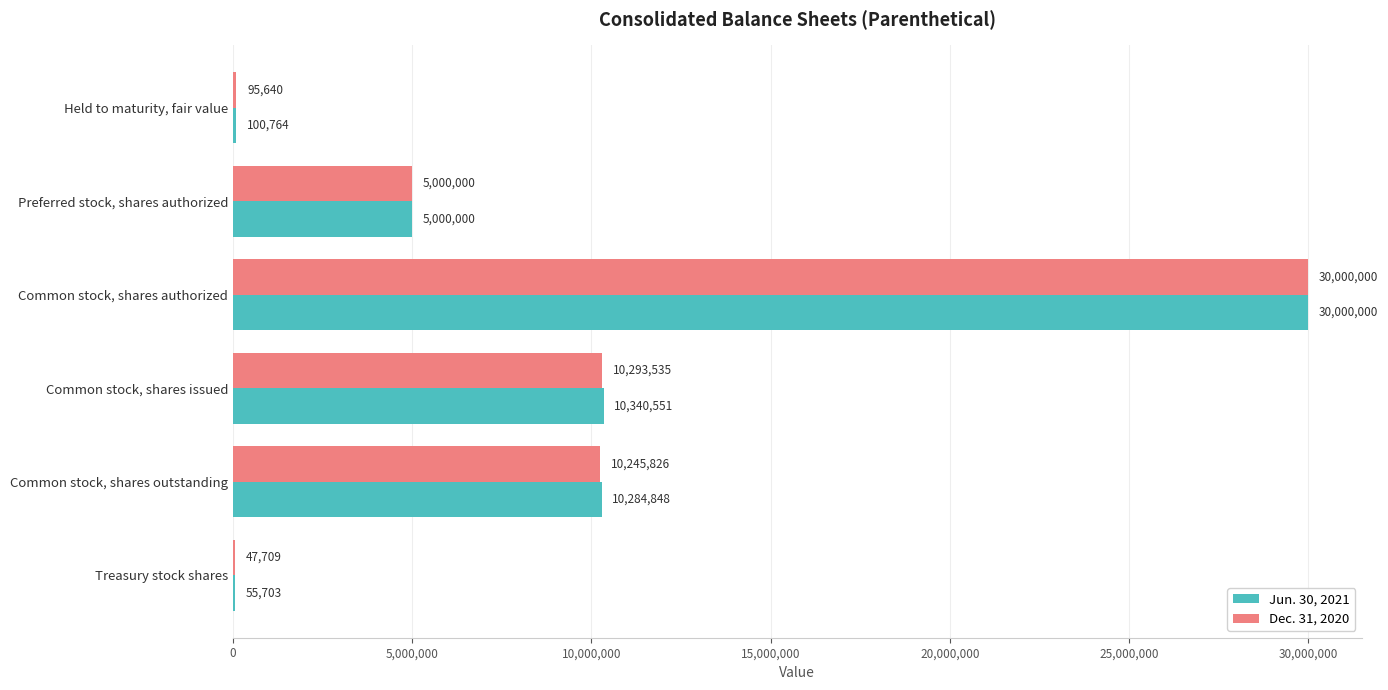

Where is Dec. 31, 2020 nearest to the value 15023854?

Common stock, shares issued